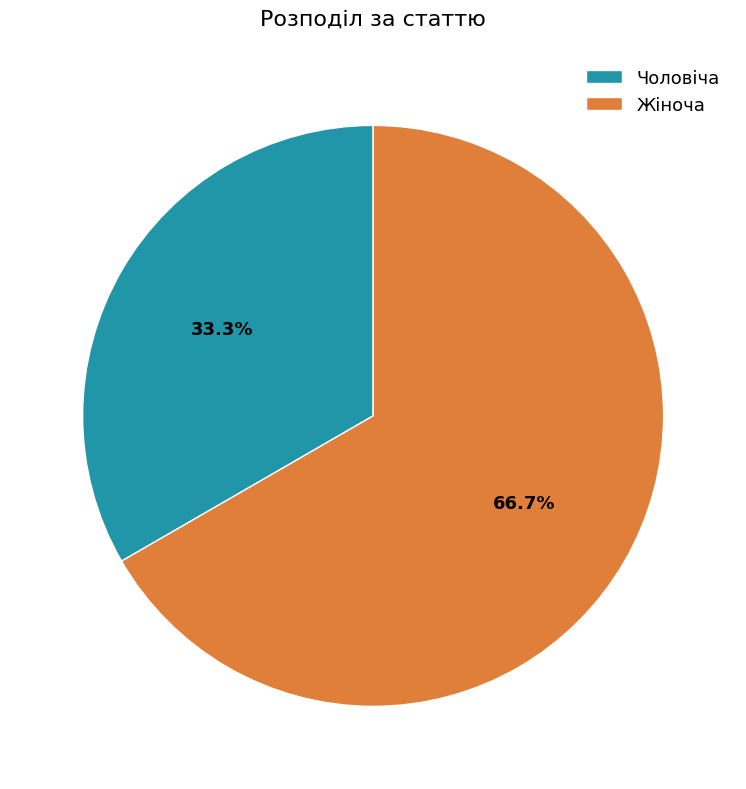

Rank the categories by value from lowest to highest.

Чоловіча, Жіноча